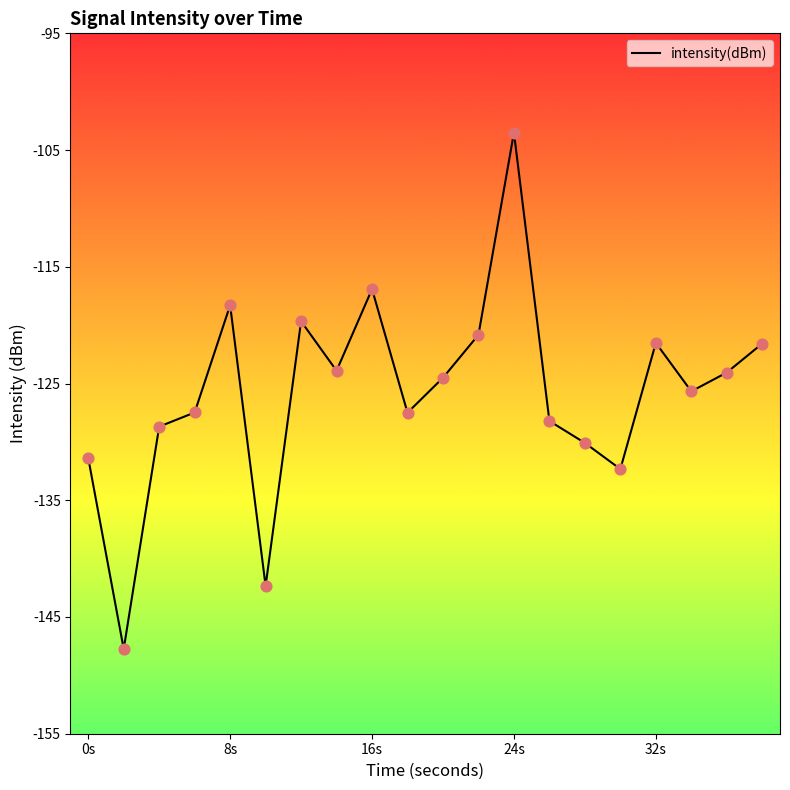

What is the difference between the maximum and minimum values?

44.2